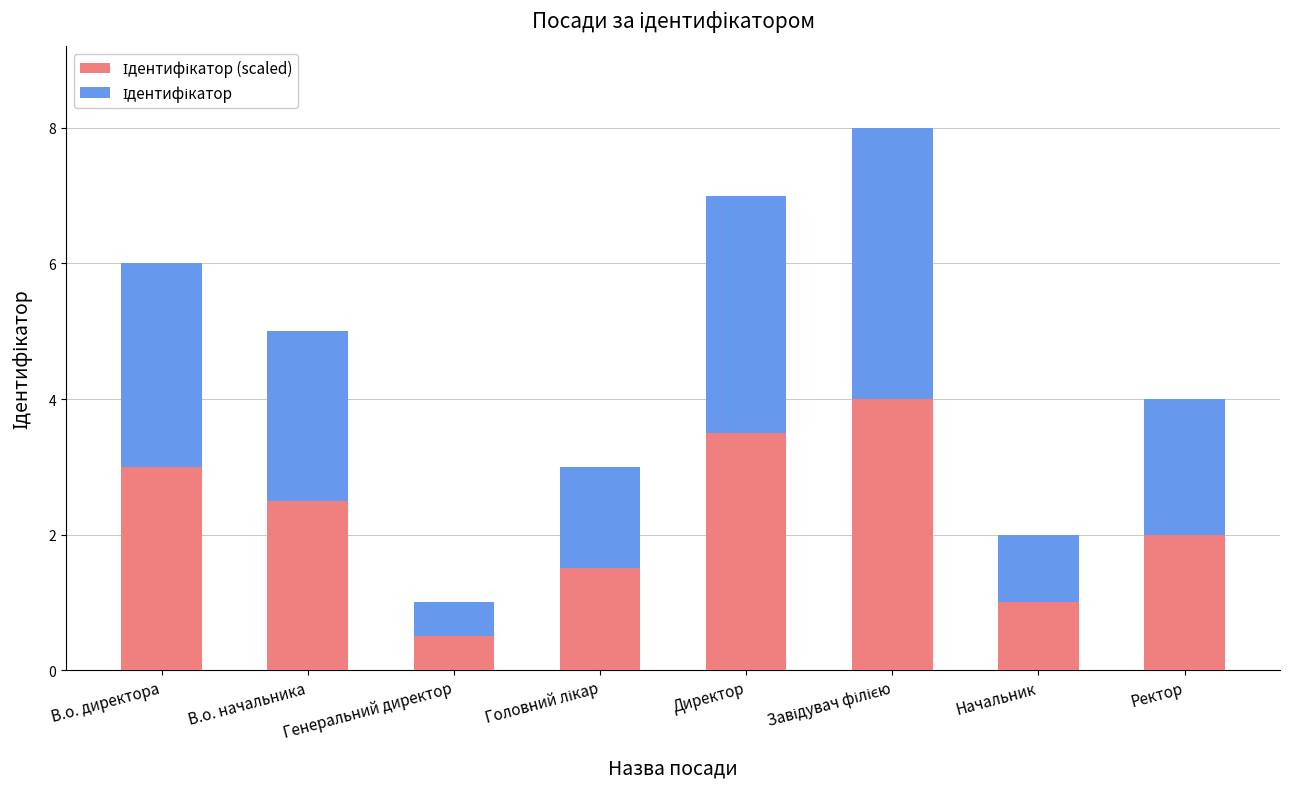

What is the total value across all series at Ректор?

4.0